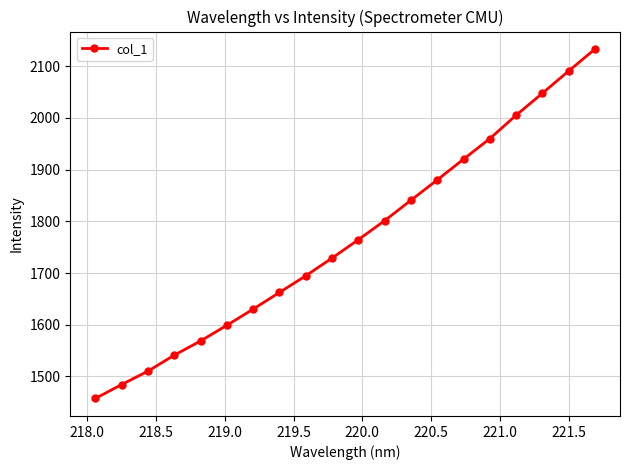

What is the difference between the maximum and minimum values?

675.8